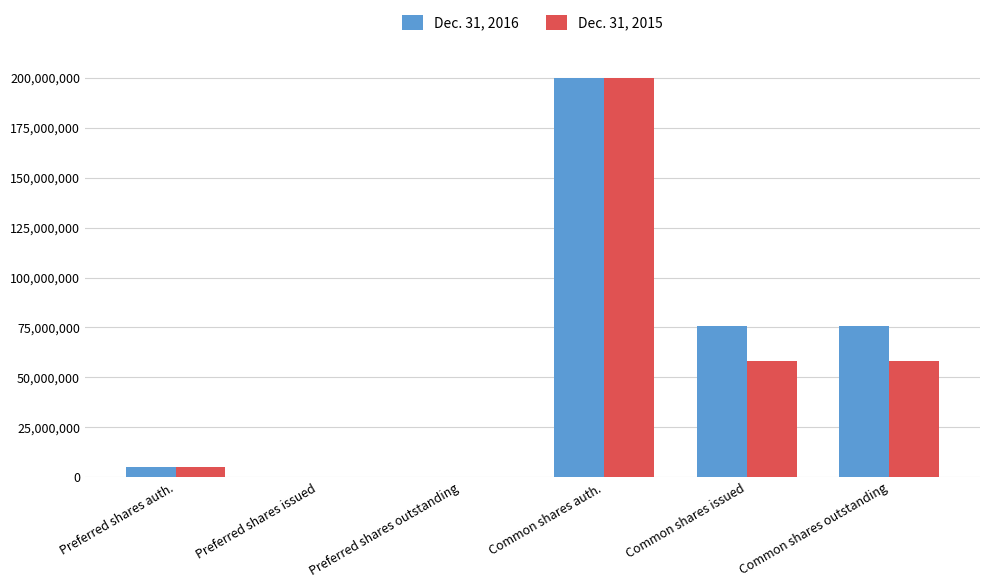

At which category is the sum across all series the highest?

Common shares auth.